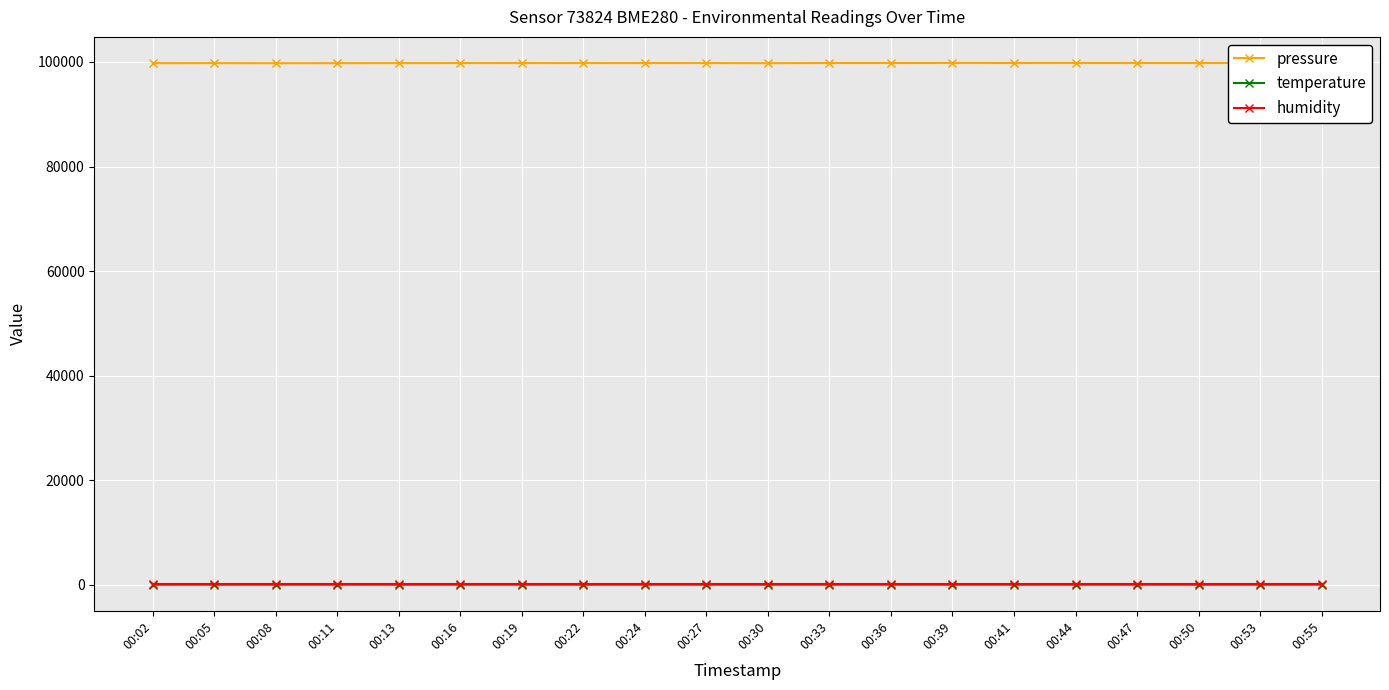

In pressure, how many points are lower than both neighbors (excluding endpoints)?

6